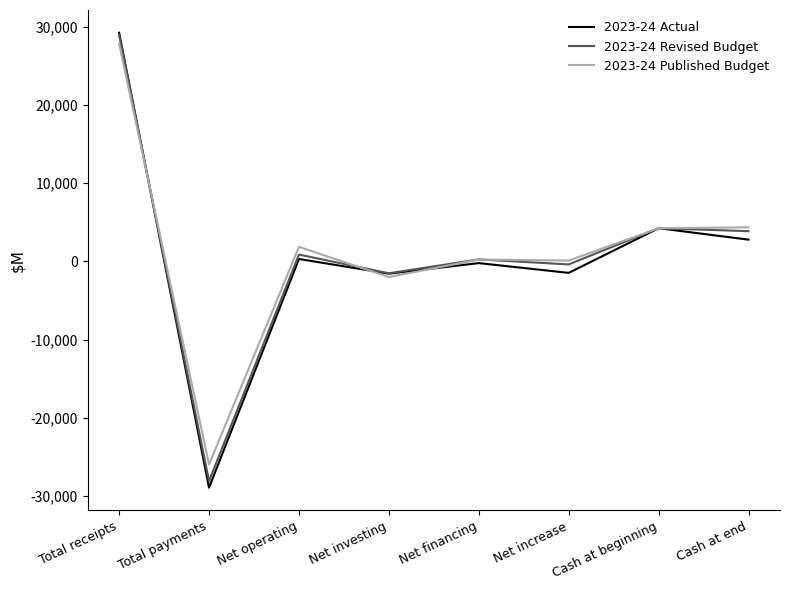

Which series has the largest range (max minus min)?

2023-24 Actual